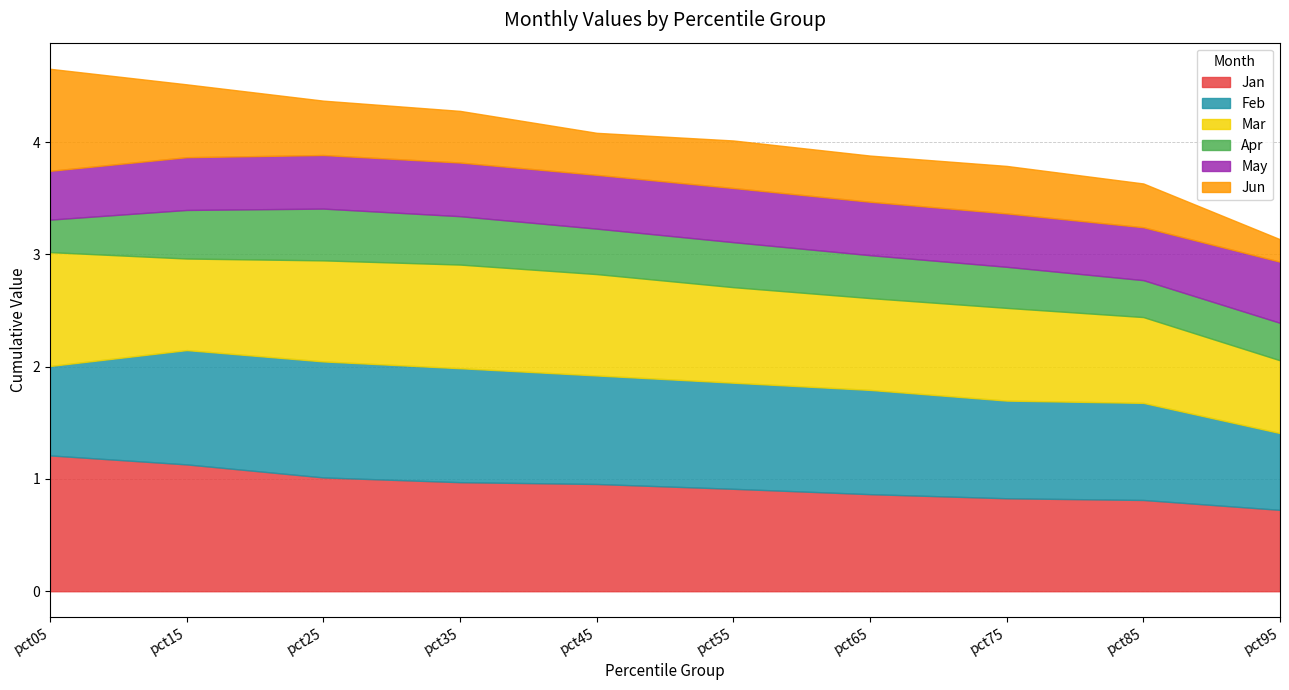

Which series changed the most between pct55 and pct75?

Jan